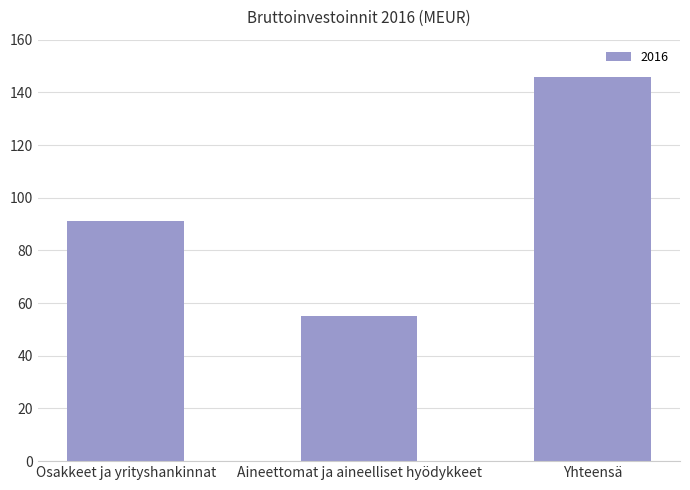

What is the difference between the maximum and minimum values?

91